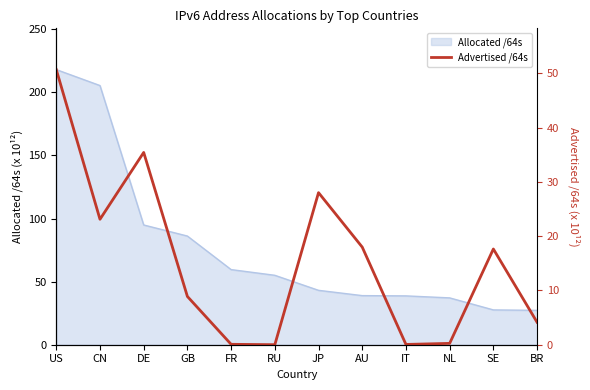

Reading right to left, what are all the values shown in this chart?

4.1	17.6	0.2	0.1	18.0	28.0	0.0	0.1	8.9	35.4	23.1	50.7